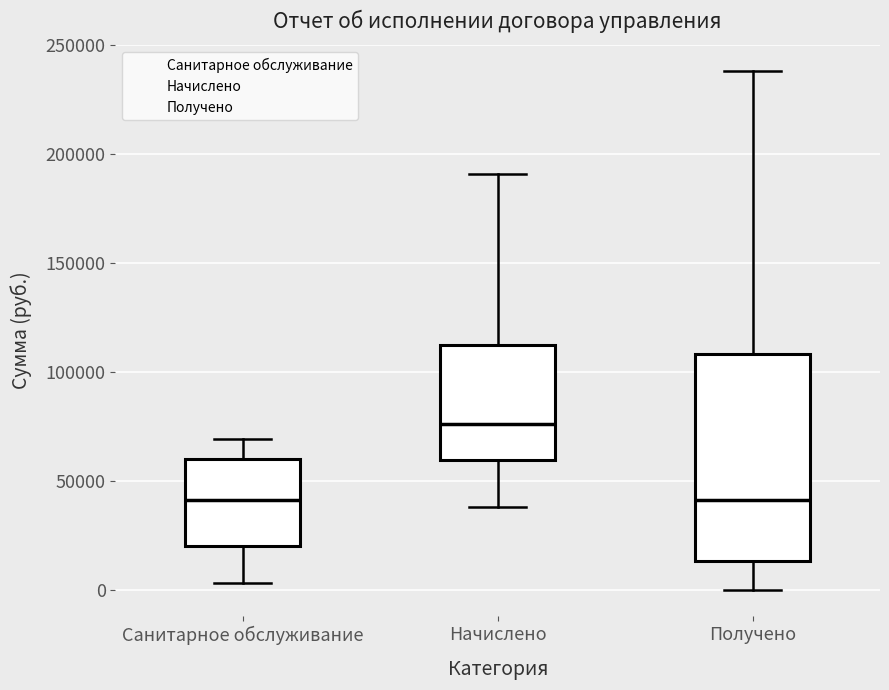

Reading left to right, transcribe this box plot: for each box, give where its median line is, the range the box spans, and where its two whiskers end, as read against the y-axis. The values are not printed on the chart, so give them approximately, as read against the axis.

Санитарное обслуживание: median 40000, box 20000 to 60000, whiskers 5000 to 70000
Начислено: median 75000, box 60000 to 110000, whiskers 40000 to 190000
Получено: median 40000, box 15000 to 110000, whiskers 0 to 240000